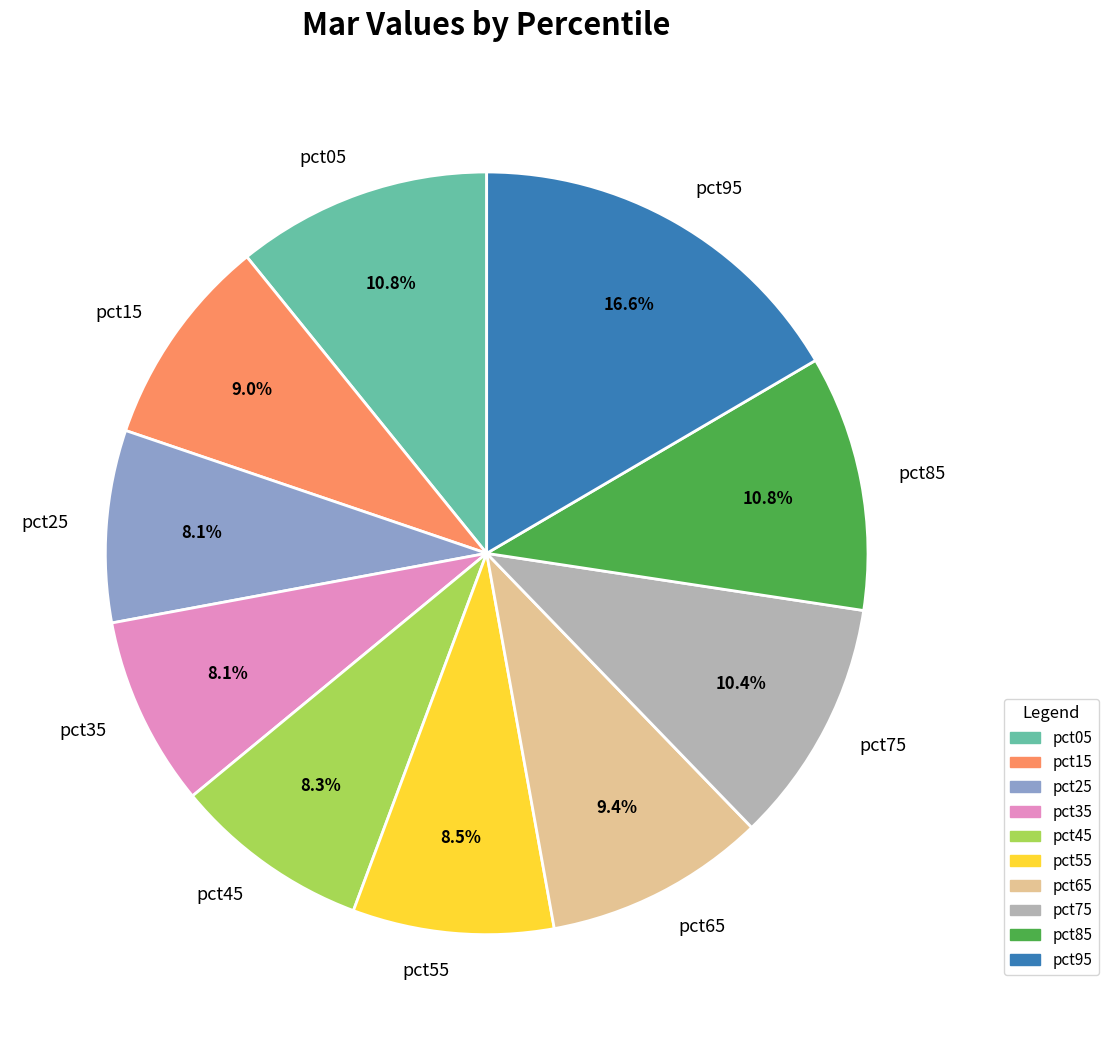

What percentage is the pct75 slice, to the nearest percent?

10%